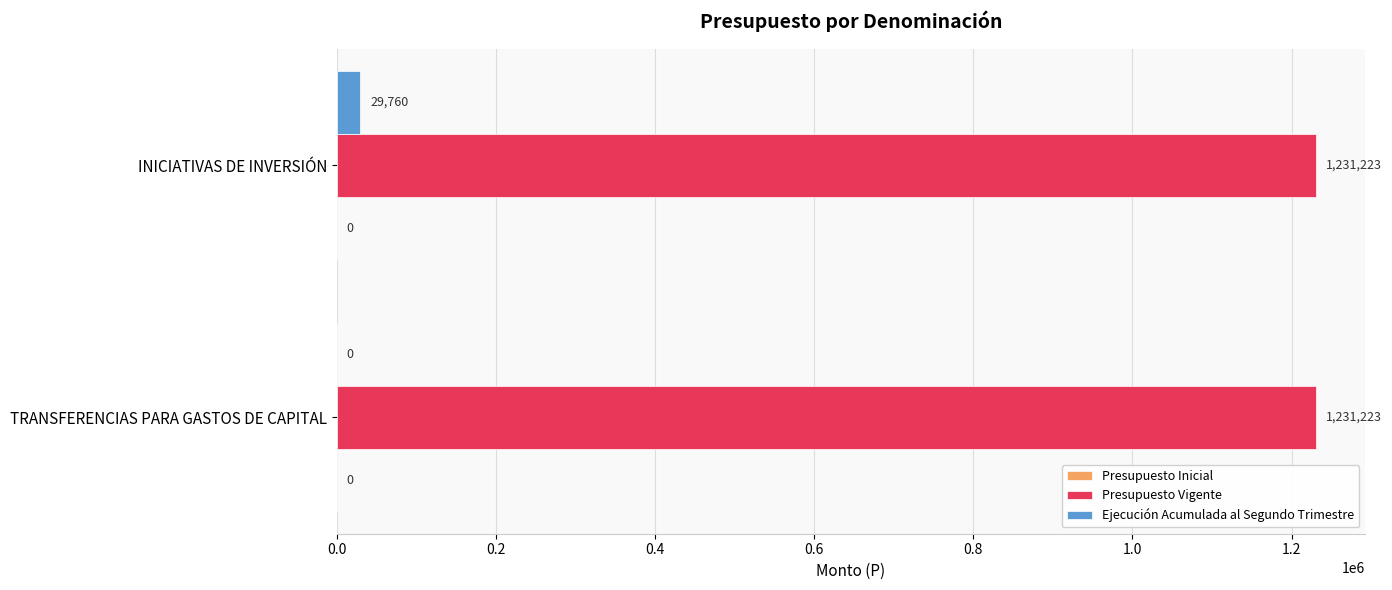

The value of Presupuesto Vigente at INICIATIVAS DE INVERSIÓN is 424294. True or false?

False